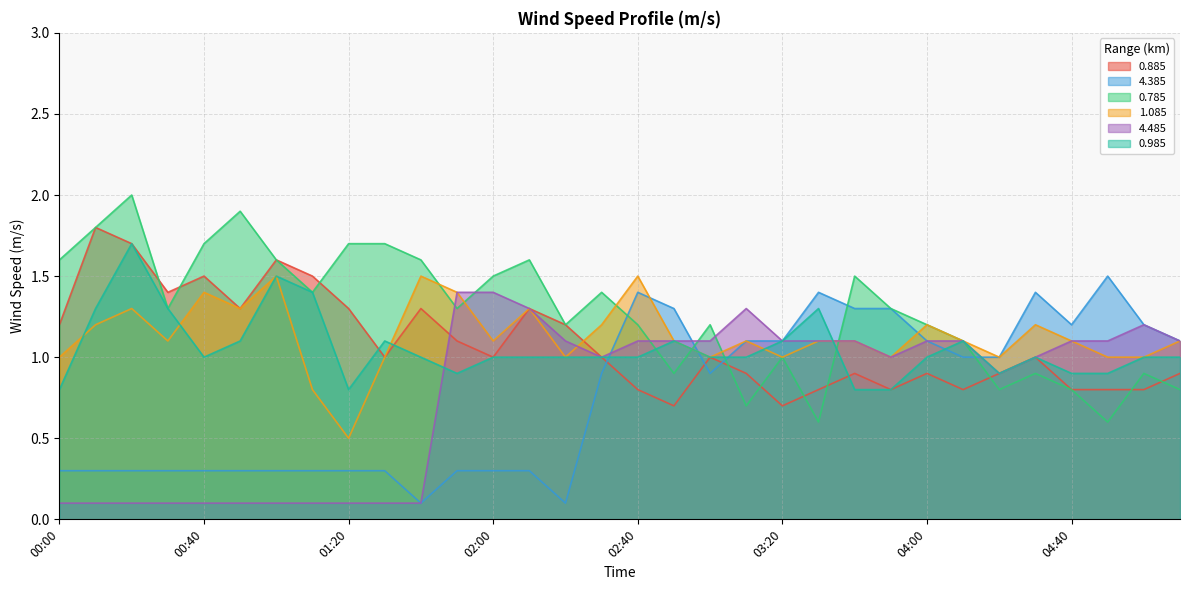

What is the label of the 19th point from the left?

03:00